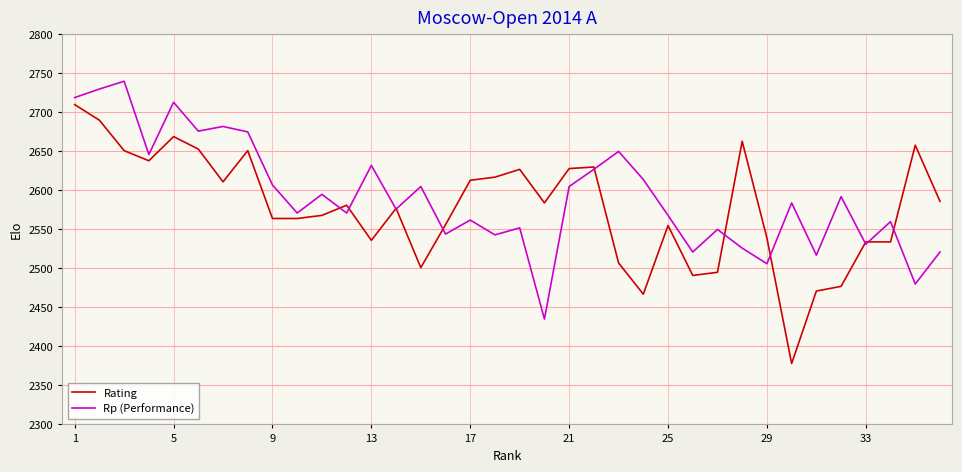

Which series has the largest range (max minus min)?

Rating